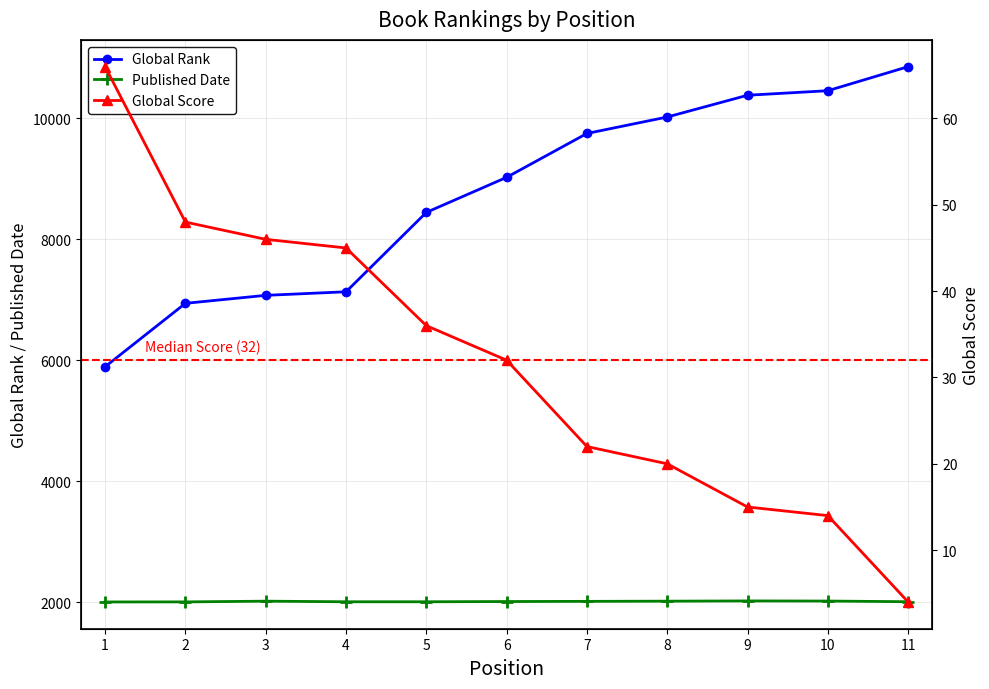

Which series changed the most between 4 and 6?

Global Rank